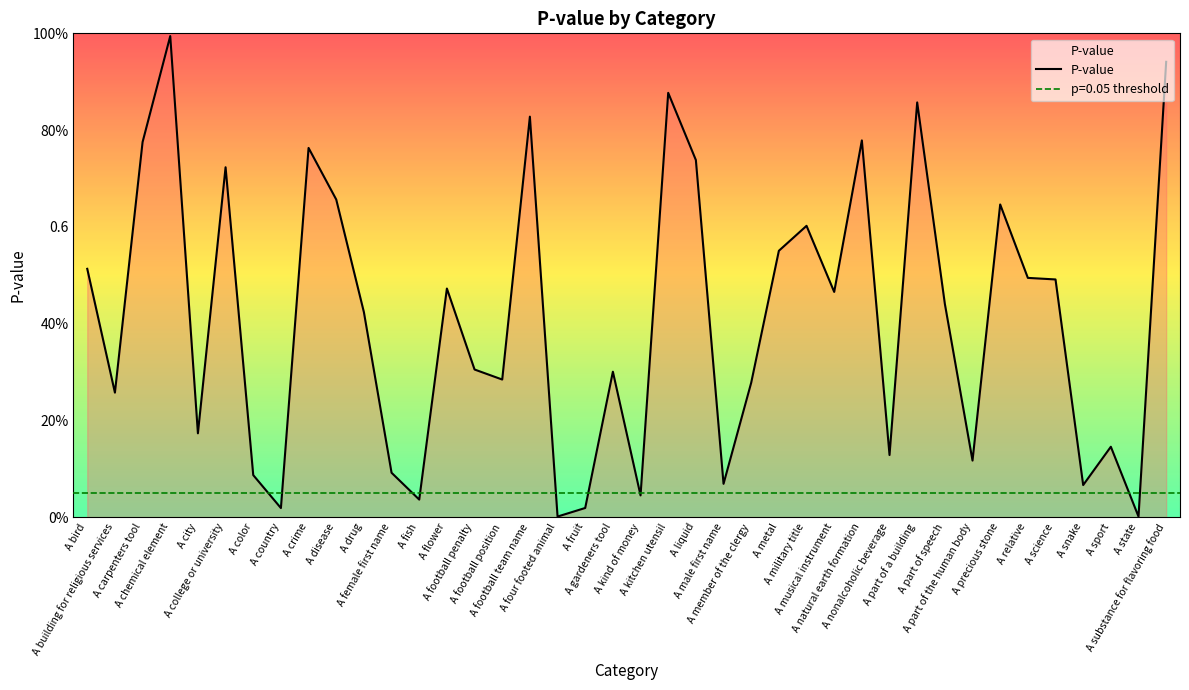

How many lines are shown in the chart?

1